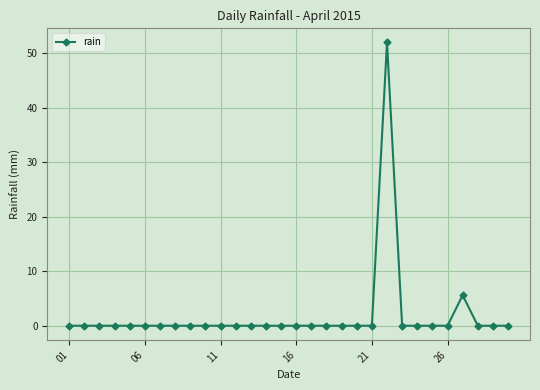

What is the difference between the second highest and second lowest values?

5.6